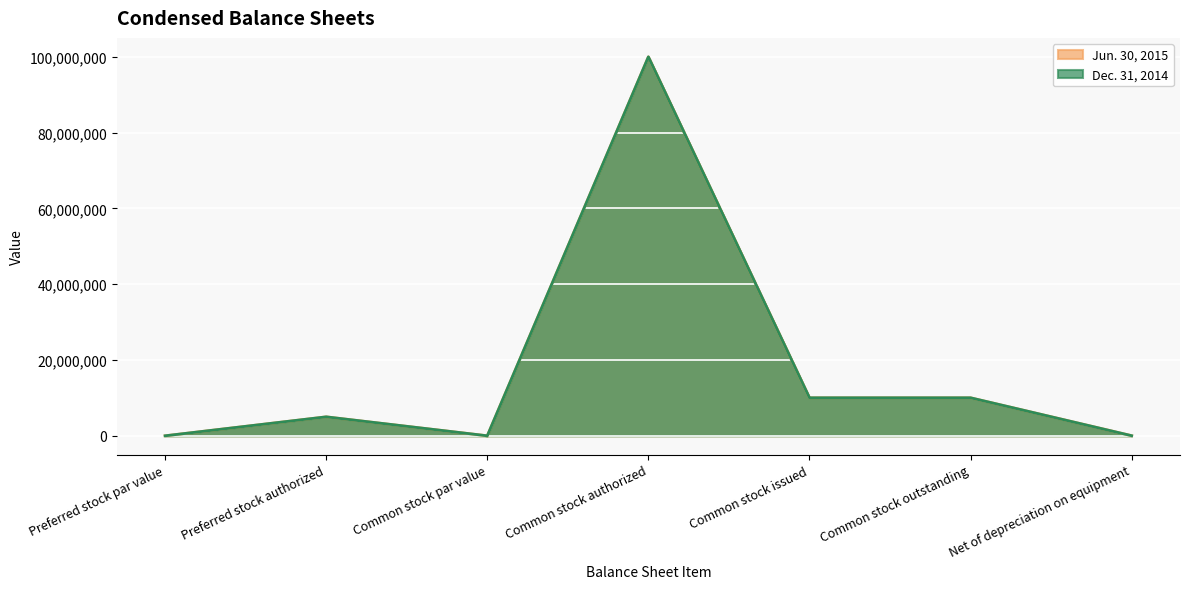

List the labels in order of Jun. 30, 2015 value, largest first.

Common stock authorized, Common stock issued, Common stock outstanding, Preferred stock authorized, Net of depreciation on equipment, Preferred stock par value, Common stock par value